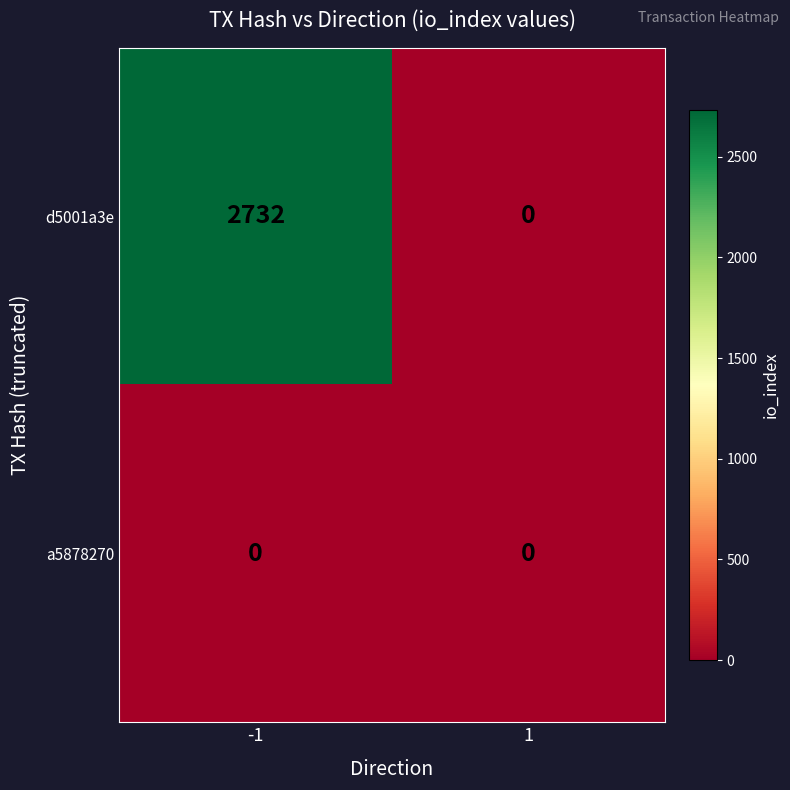

Which series has the largest total across all categories?

d5001a3e